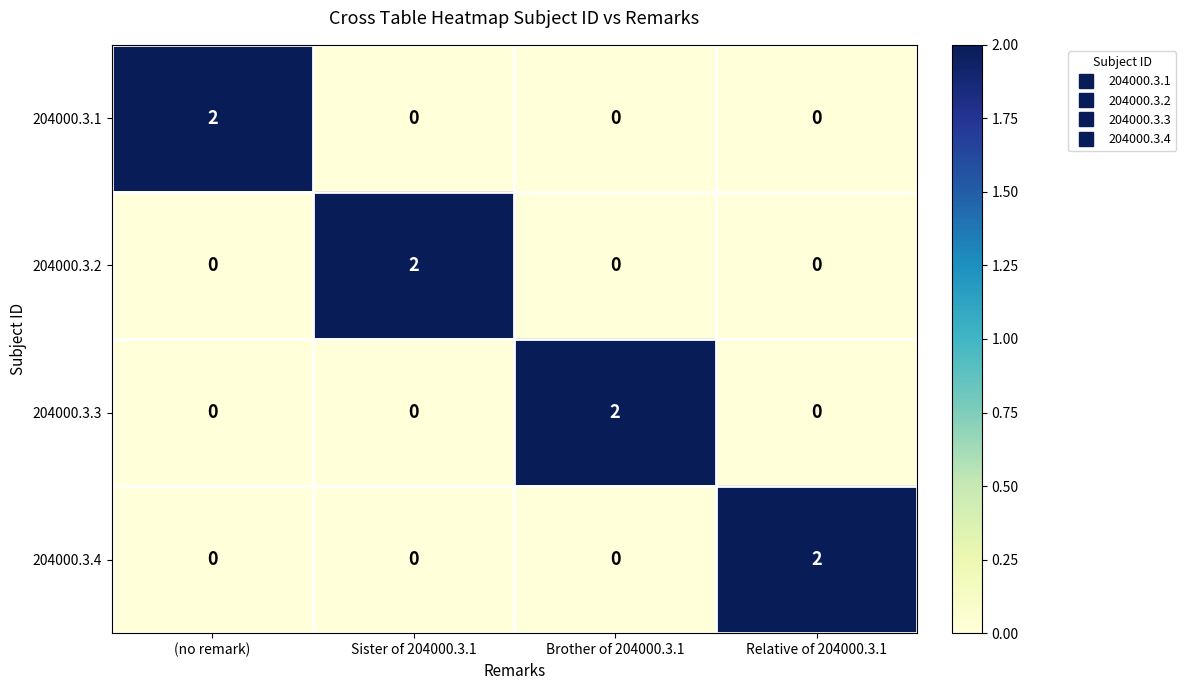

At how many categories does at least one series exceed 1?

4